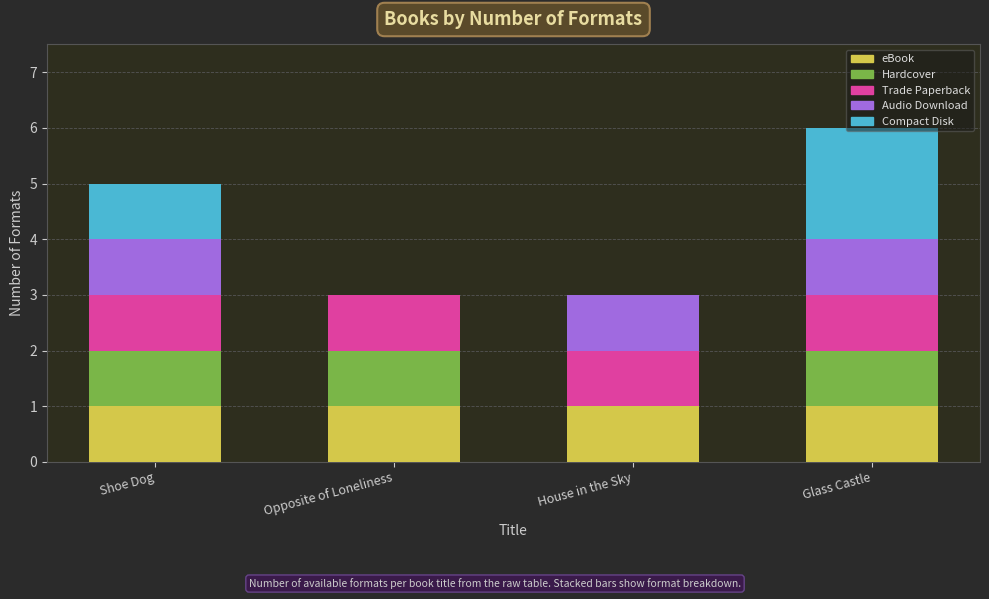

The value of eBook at House in the Sky is 1. True or false?

True